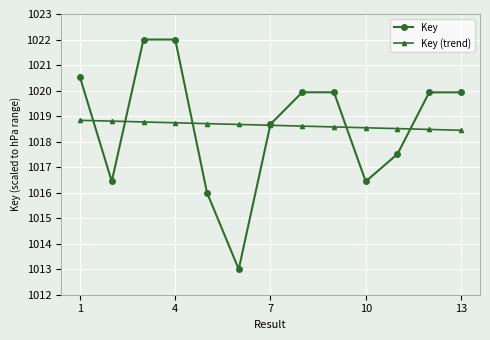

What is the difference between the maximum and minimum values in the Key (trend) series?

0.4